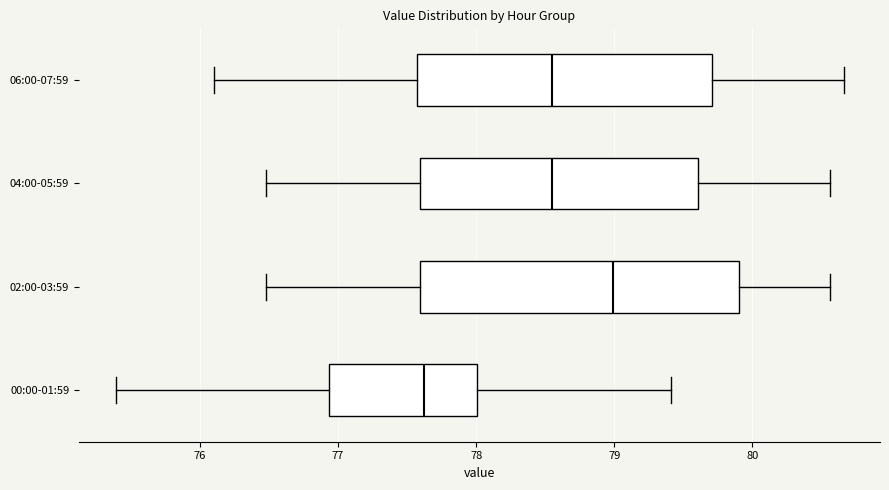

Where does the median line of the box for 02:00-03:59 sit on the x-axis? The values are not printed on the chart, so give them approximately, as read against the axis.

79.0